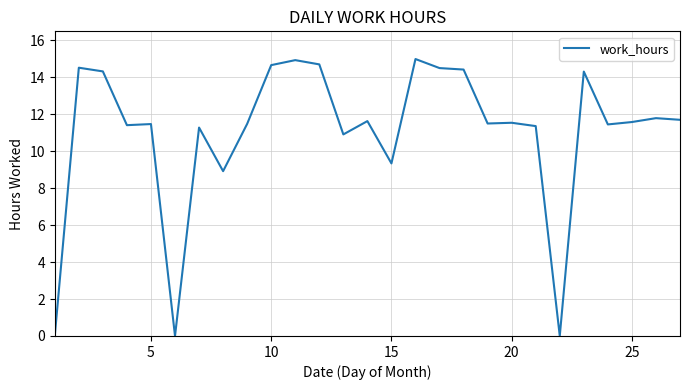

What is the greatest value displayed?

15.0